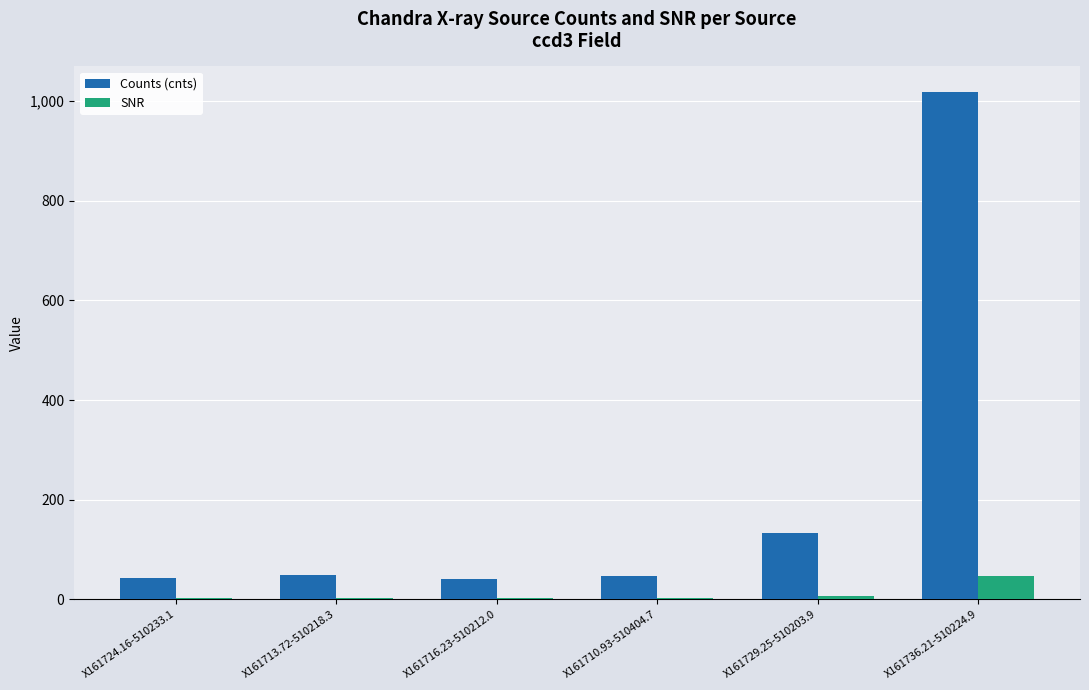

What is the average value of the Counts (cnts) series?

222.1